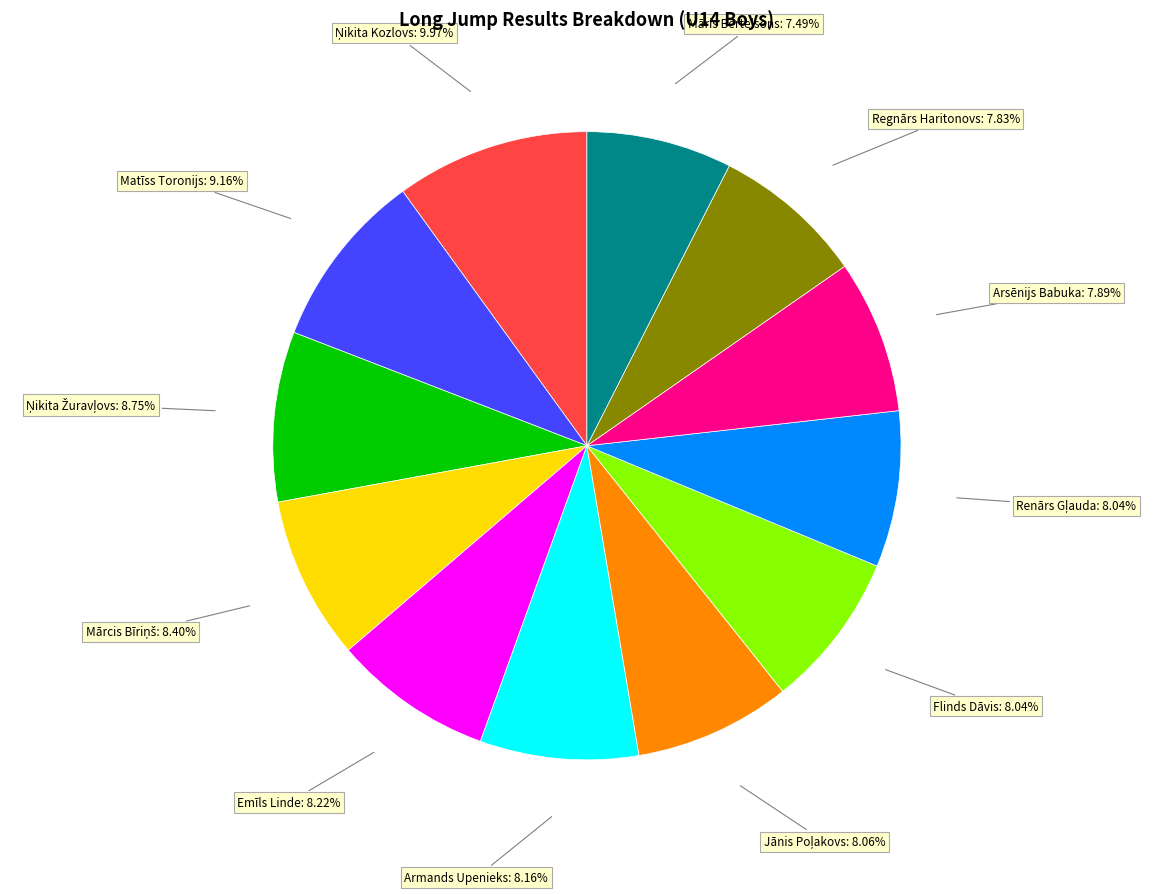

Is there any slice that represents more than half of the pie?

No